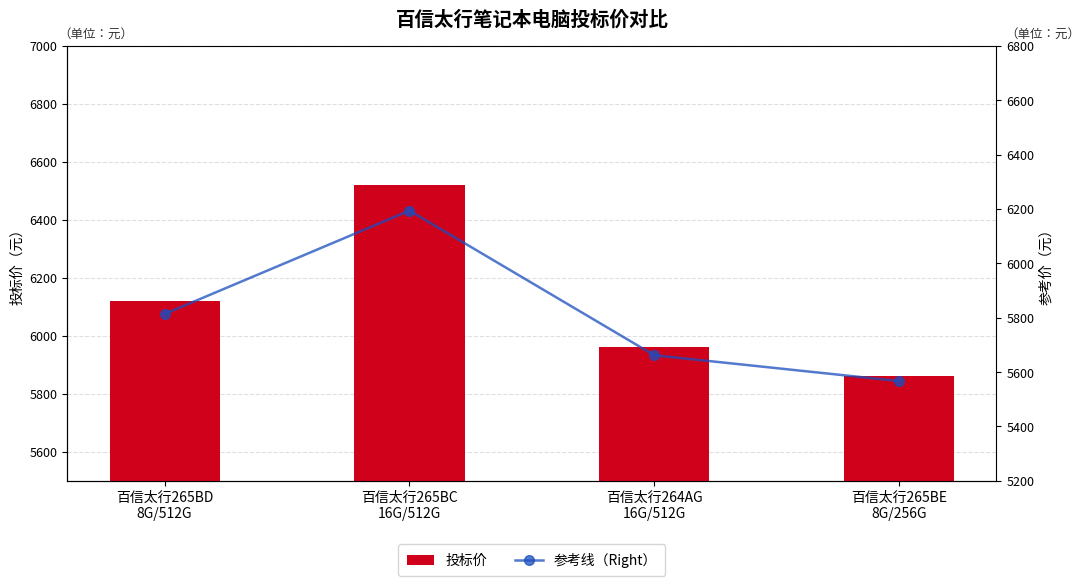

At how many categories does at least one series exceed 6354?

1